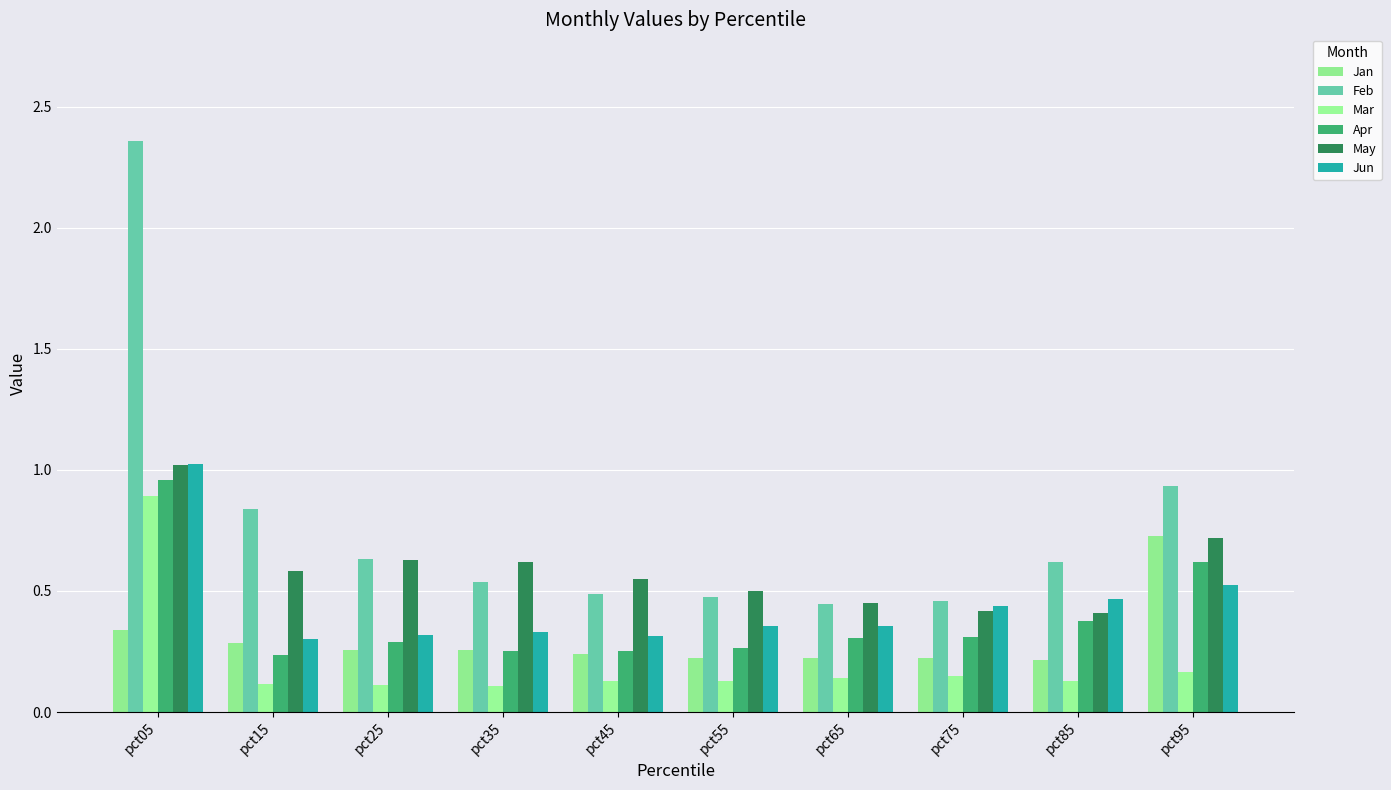

Reading right to left, list all the values displayed in this chart.

Jan: pct95=0.7	pct85=0.2	pct75=0.2	pct65=0.2	pct55=0.2	pct45=0.2	pct35=0.3	pct25=0.3	pct15=0.3	pct05=0.3
Feb: pct95=0.9	pct85=0.6	pct75=0.5	pct65=0.4	pct55=0.5	pct45=0.5	pct35=0.5	pct25=0.6	pct15=0.8	pct05=2.4
Mar: pct95=0.2	pct85=0.1	pct75=0.1	pct65=0.1	pct55=0.1	pct45=0.1	pct35=0.1	pct25=0.1	pct15=0.1	pct05=0.9
Apr: pct95=0.6	pct85=0.4	pct75=0.3	pct65=0.3	pct55=0.3	pct45=0.3	pct35=0.3	pct25=0.3	pct15=0.2	pct05=1.0
May: pct95=0.7	pct85=0.4	pct75=0.4	pct65=0.4	pct55=0.5	pct45=0.5	pct35=0.6	pct25=0.6	pct15=0.6	pct05=1.0
Jun: pct95=0.5	pct85=0.5	pct75=0.4	pct65=0.4	pct55=0.4	pct45=0.3	pct35=0.3	pct25=0.3	pct15=0.3	pct05=1.0